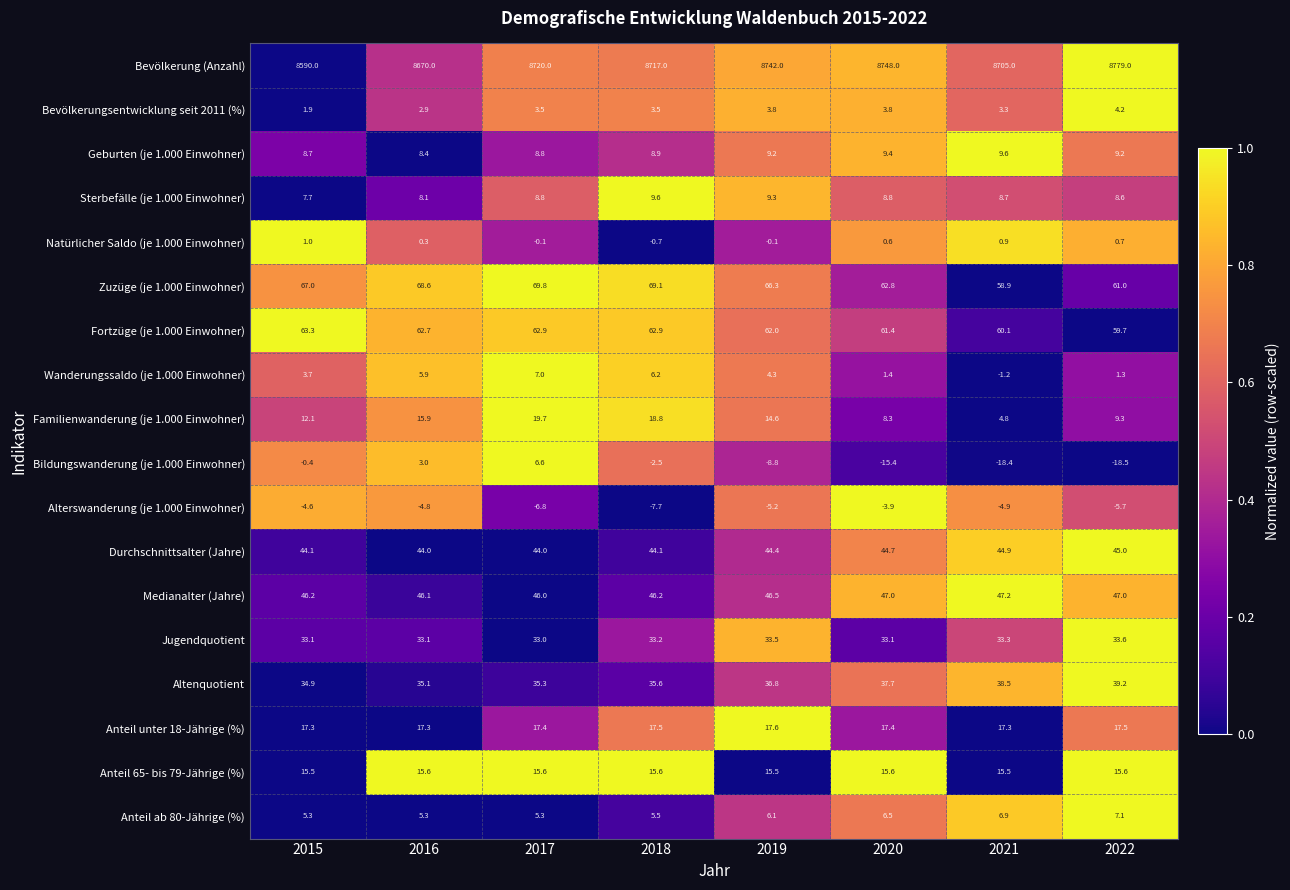

Count the number of categories in the chart.

8